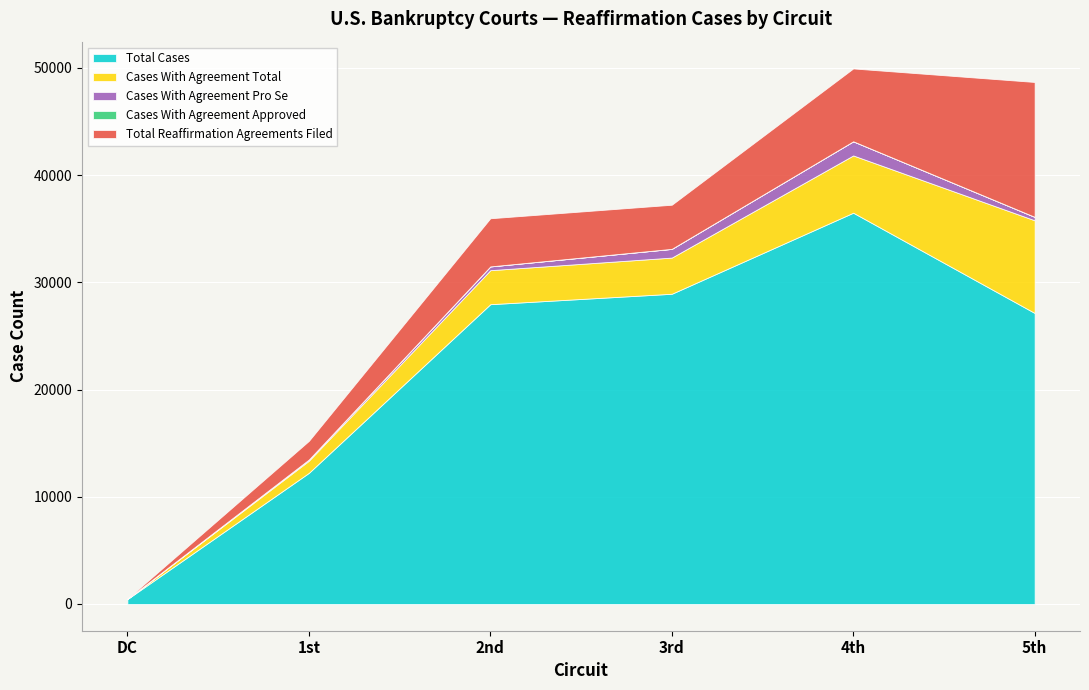

Which category has the lowest value in the Total Cases series?

DC